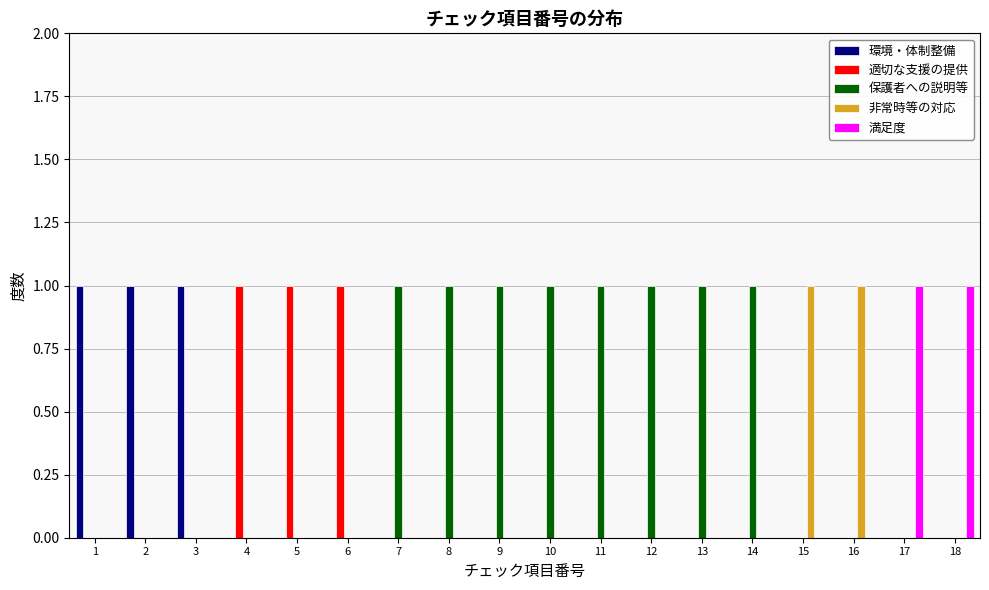

Reading left to right, list every range on the x-axis with the height of the bar of each series over it. The values are not printed on the chart, so give them approximately, as read against the axis.

0.5 to 1.5: 環境・体制整備=1	適切な支援の提供=0	保護者への説明等=0	非常時等の対応=0	満足度=0
1.5 to 2.5: 環境・体制整備=1	適切な支援の提供=0	保護者への説明等=0	非常時等の対応=0	満足度=0
2.5 to 3.5: 環境・体制整備=1	適切な支援の提供=0	保護者への説明等=0	非常時等の対応=0	満足度=0
3.5 to 4.5: 環境・体制整備=0	適切な支援の提供=1	保護者への説明等=0	非常時等の対応=0	満足度=0
4.5 to 5.5: 環境・体制整備=0	適切な支援の提供=1	保護者への説明等=0	非常時等の対応=0	満足度=0
5.5 to 6.5: 環境・体制整備=0	適切な支援の提供=1	保護者への説明等=0	非常時等の対応=0	満足度=0
6.5 to 7.5: 環境・体制整備=0	適切な支援の提供=0	保護者への説明等=1	非常時等の対応=0	満足度=0
7.5 to 8.5: 環境・体制整備=0	適切な支援の提供=0	保護者への説明等=1	非常時等の対応=0	満足度=0
8.5 to 9.5: 環境・体制整備=0	適切な支援の提供=0	保護者への説明等=1	非常時等の対応=0	満足度=0
9.5 to 10.5: 環境・体制整備=0	適切な支援の提供=0	保護者への説明等=1	非常時等の対応=0	満足度=0
10.5 to 11.5: 環境・体制整備=0	適切な支援の提供=0	保護者への説明等=1	非常時等の対応=0	満足度=0
11.5 to 12.5: 環境・体制整備=0	適切な支援の提供=0	保護者への説明等=1	非常時等の対応=0	満足度=0
12.5 to 13.5: 環境・体制整備=0	適切な支援の提供=0	保護者への説明等=1	非常時等の対応=0	満足度=0
13.5 to 14.5: 環境・体制整備=0	適切な支援の提供=0	保護者への説明等=1	非常時等の対応=0	満足度=0
14.5 to 15.5: 環境・体制整備=0	適切な支援の提供=0	保護者への説明等=0	非常時等の対応=1	満足度=0
15.5 to 16.5: 環境・体制整備=0	適切な支援の提供=0	保護者への説明等=0	非常時等の対応=1	満足度=0
16.5 to 17.5: 環境・体制整備=0	適切な支援の提供=0	保護者への説明等=0	非常時等の対応=0	満足度=1
17.5 to 18.5: 環境・体制整備=0	適切な支援の提供=0	保護者への説明等=0	非常時等の対応=0	満足度=1